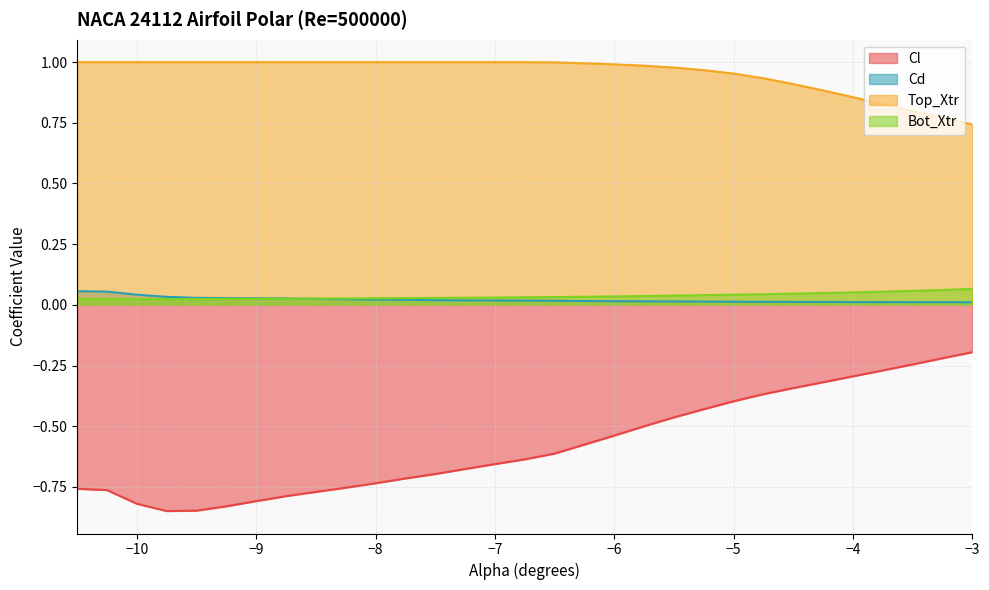

At −5, list the series in order from largest to smallest.

Top_Xtr, Bot_Xtr, Cd, Cl